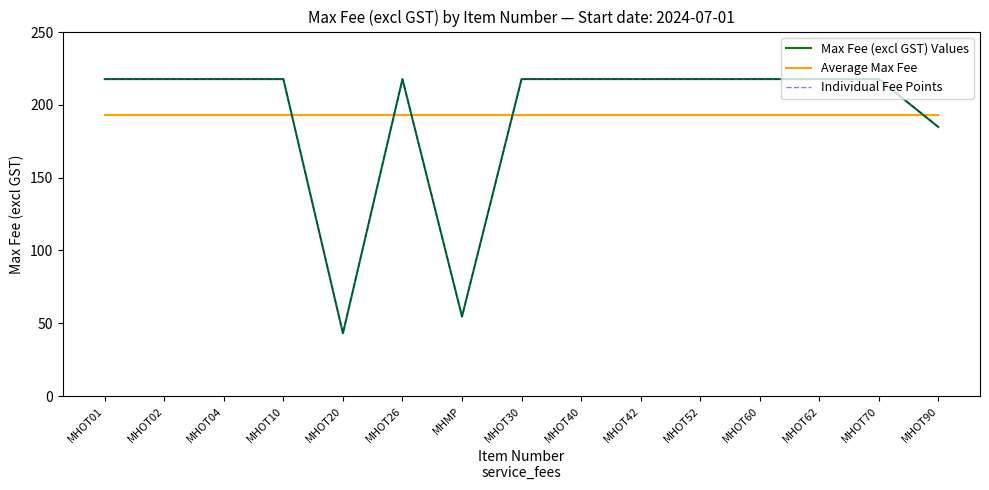

Does the chart have visible grid lines?

No